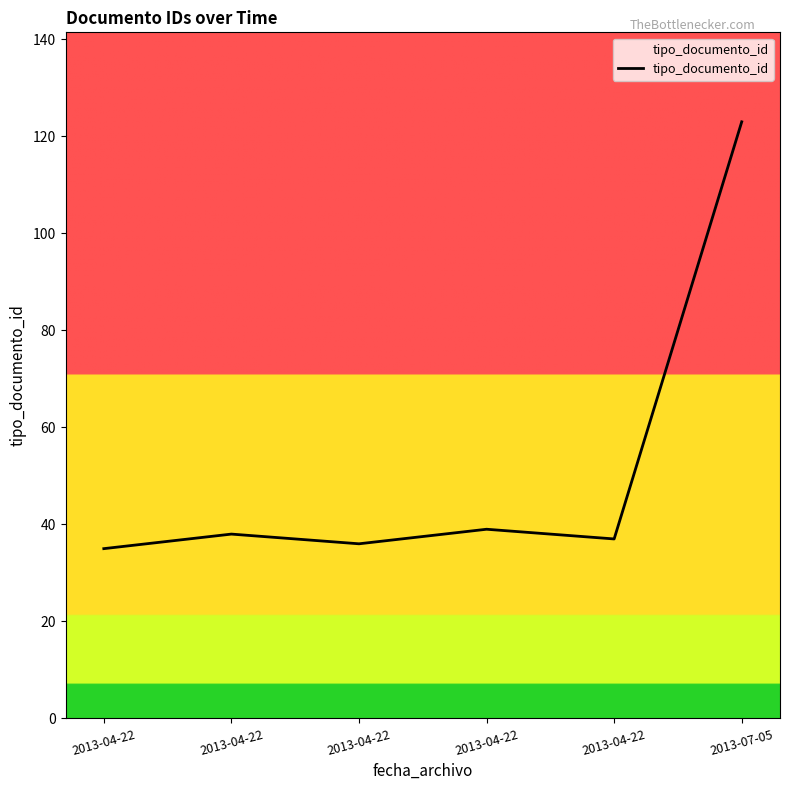

What is the change in value from 2013-04-22 to 2013-07-05?

+86